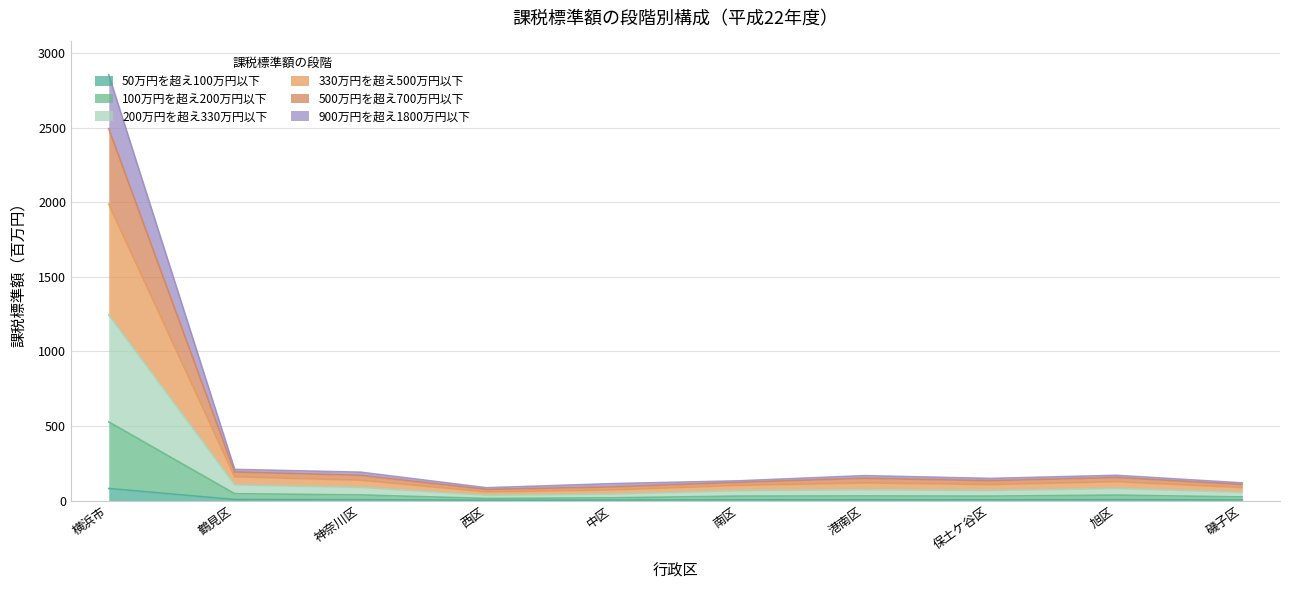

At which category is the sum across all series the highest?

横浜市